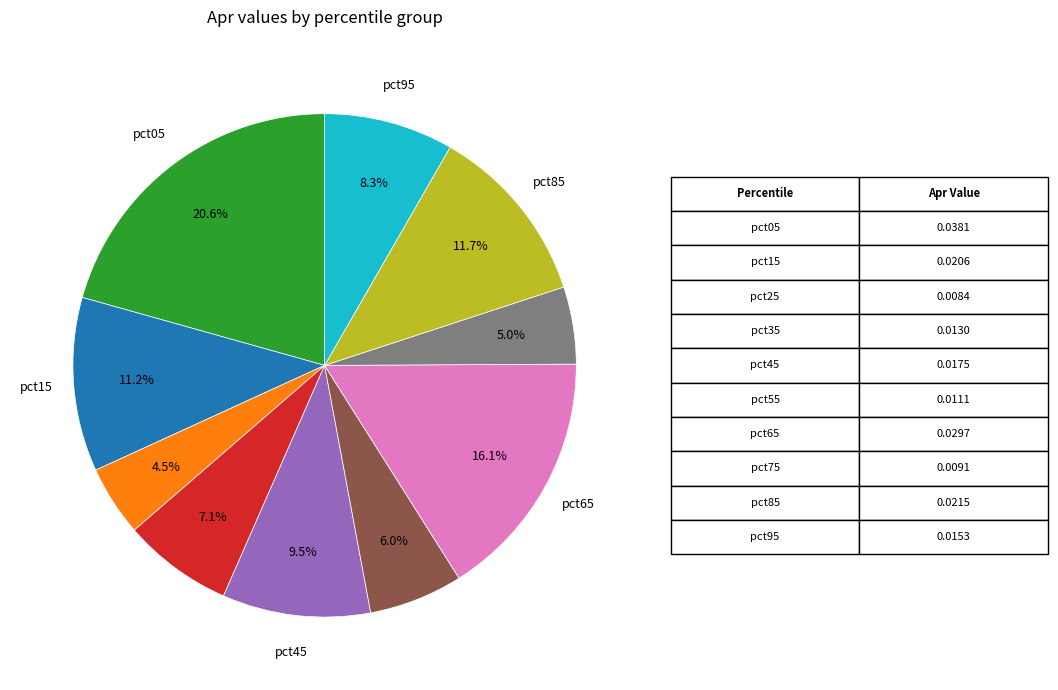

Does any single category account for the majority?

No